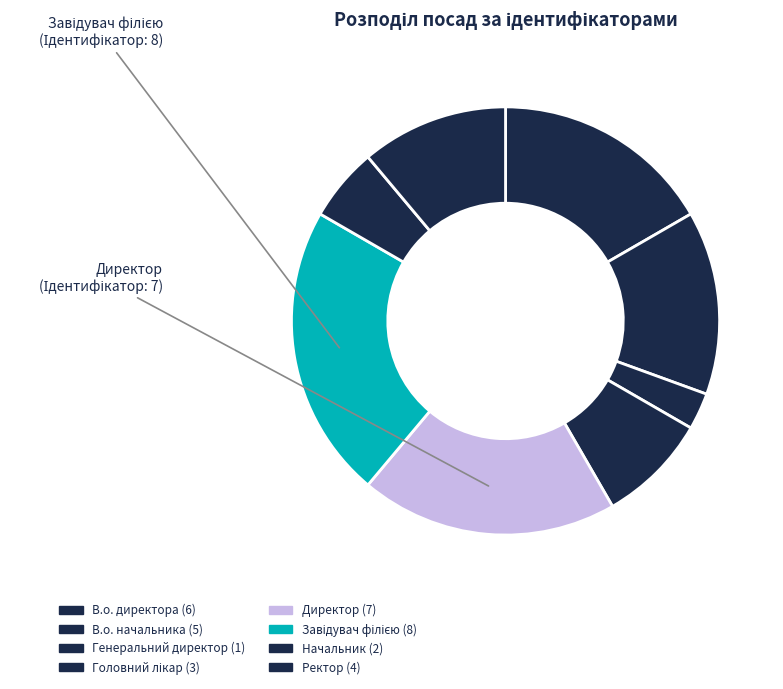

Approximately how many times larger is the value at Головний лікар compared to Генеральний директор?

3.0